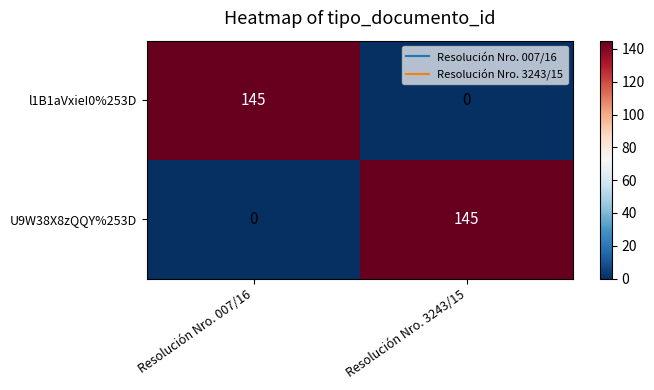

How many positive values does the l1B1aVxieI0%253D series have?

1